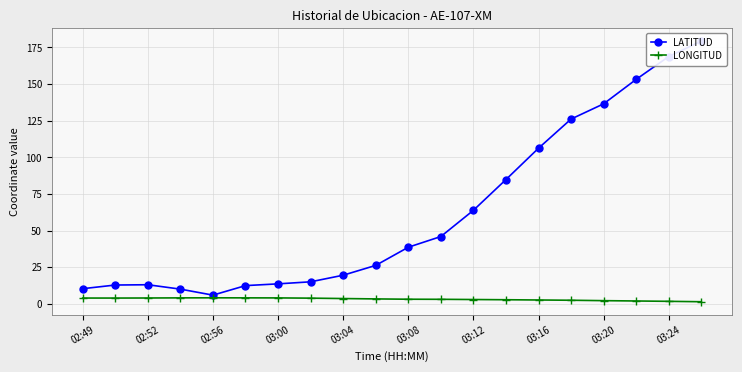

The LONGITUD series shows 1.7 at 03:24. True or false?

True